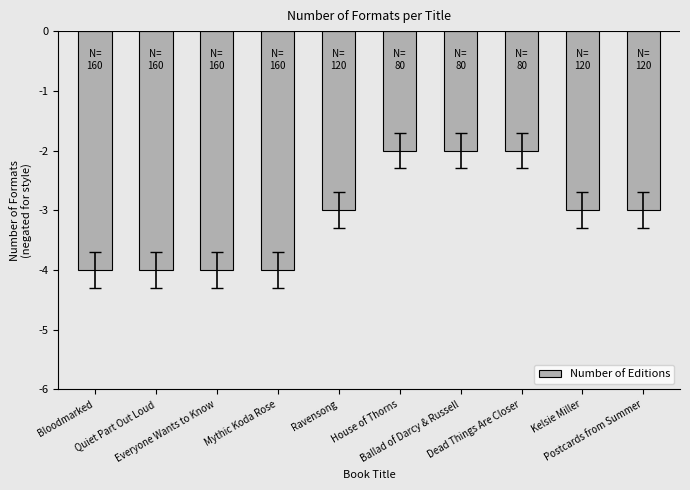

What is the difference between the second highest and minimum values?

2